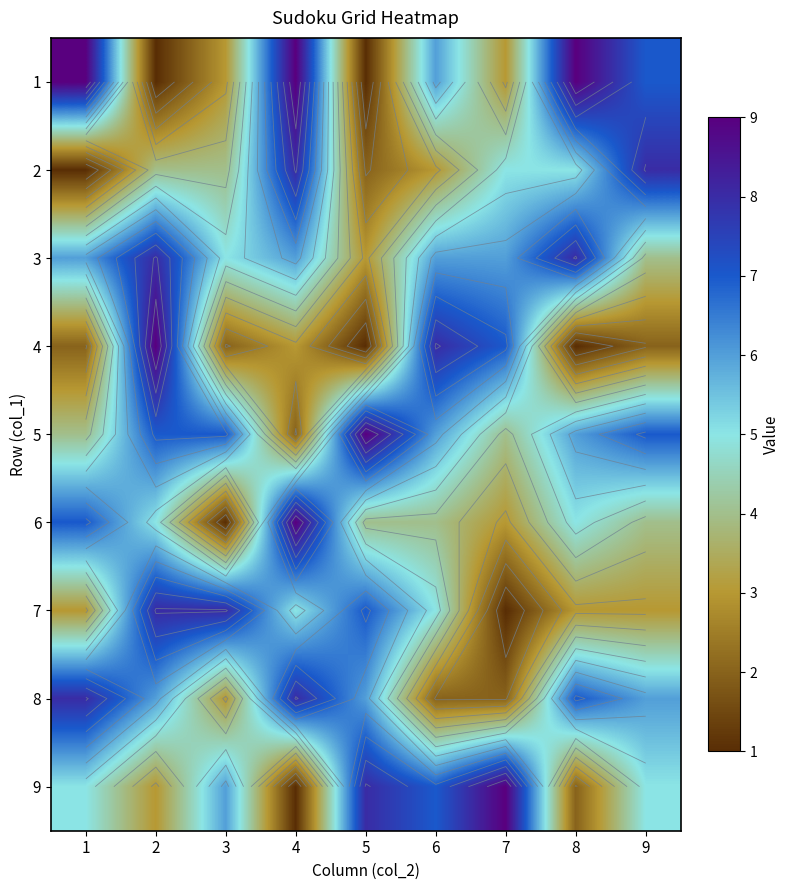

How many data points does each series have?

9